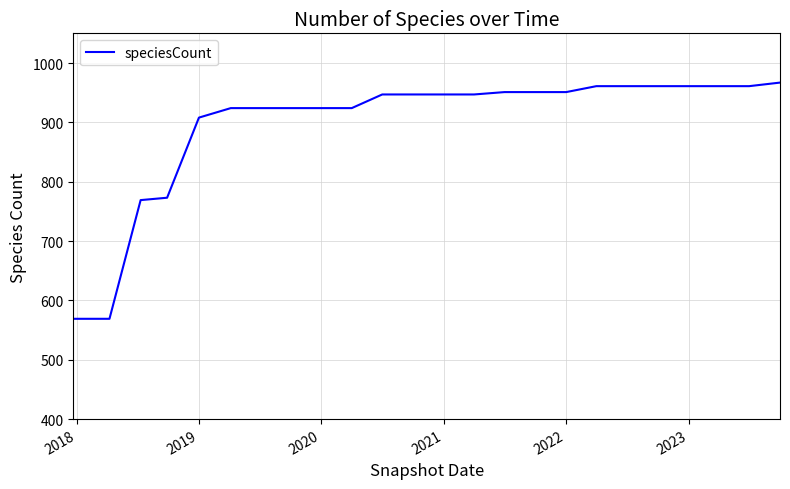

What is the smallest value displayed?

569